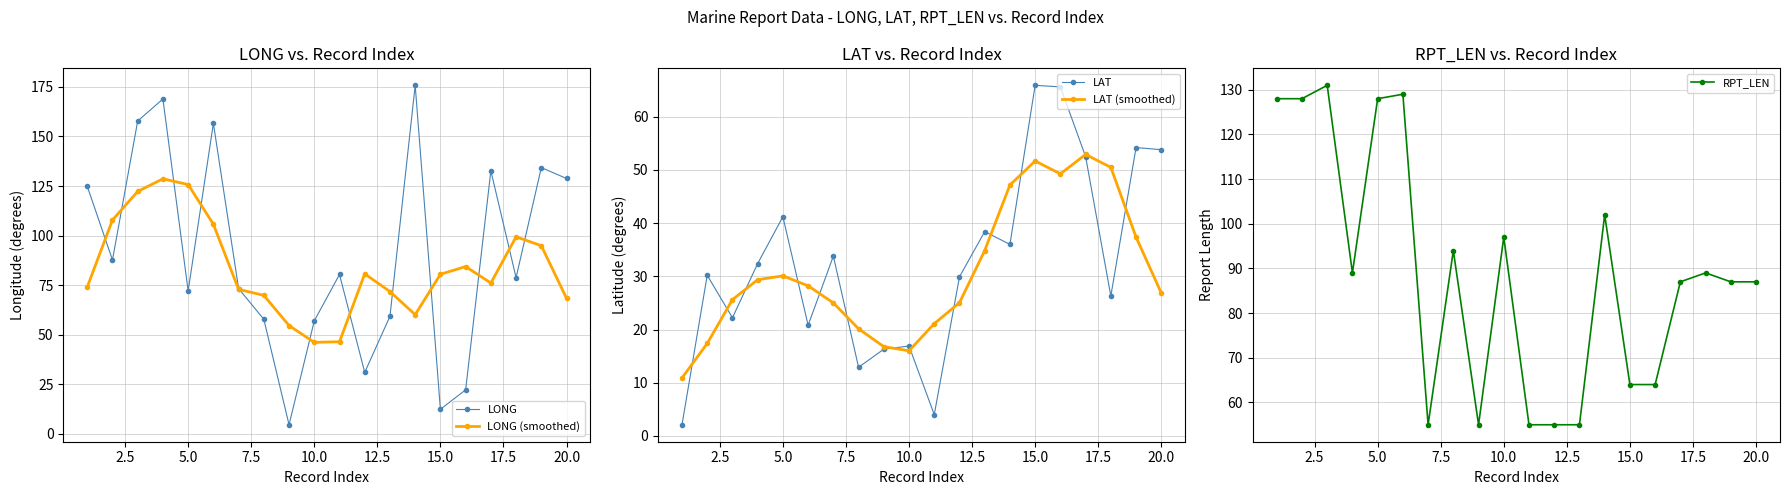

What is the minimum value for LONG (smoothed)?

46.2